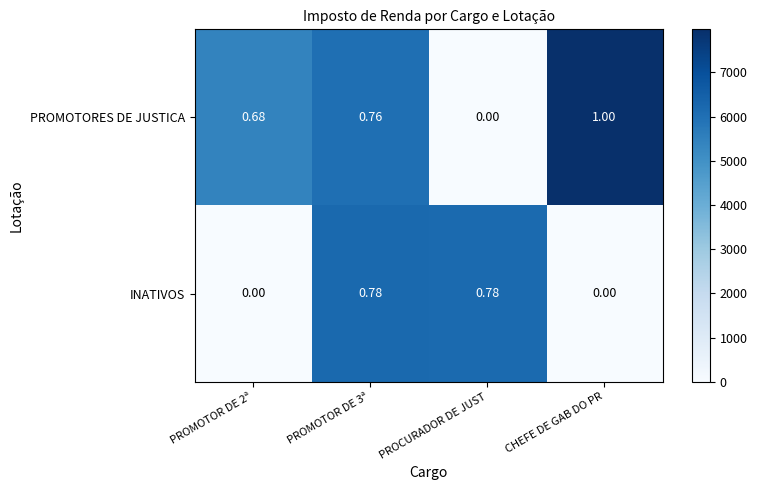

Between PROMOTOR DE 2ª and PROCURADOR DE JUST, which series saw the biggest shift?

INATIVOS